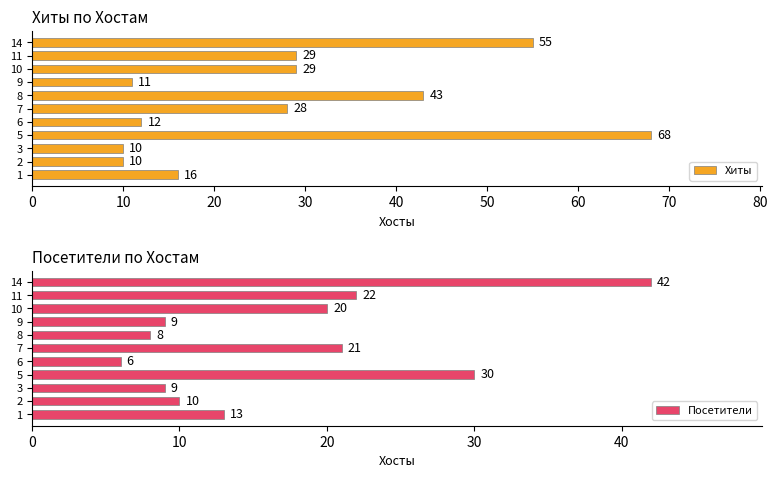

The value of Хиты at 7 is 48. True or false?

False